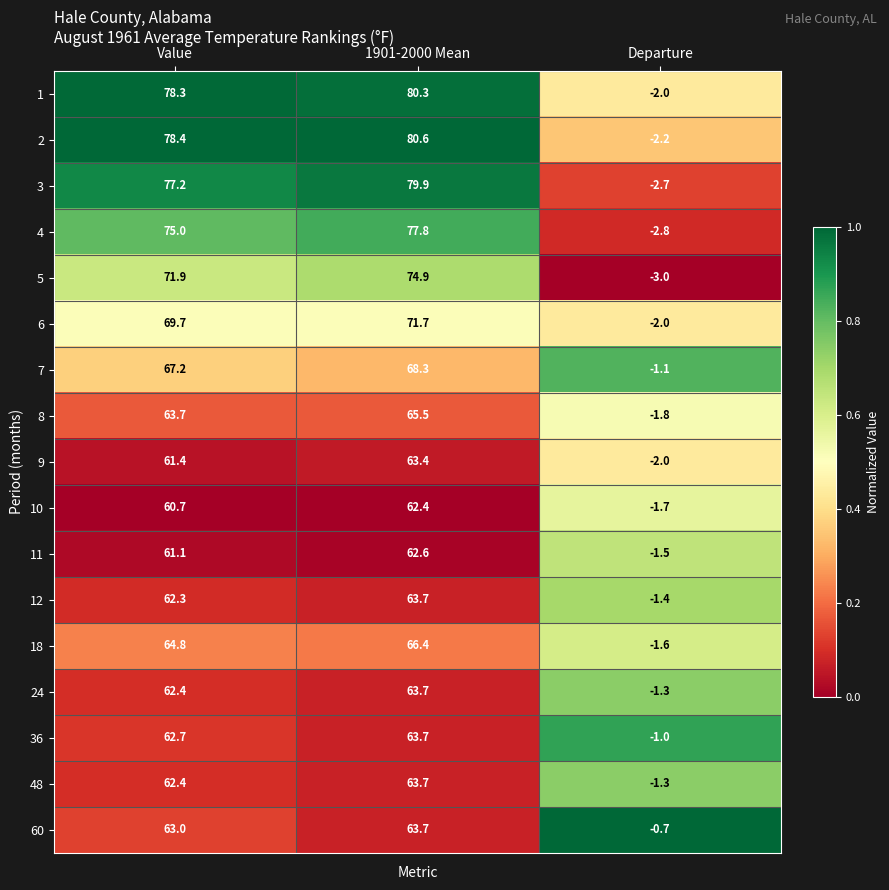

What is the difference between the highest and lowest values at Value?

17.7